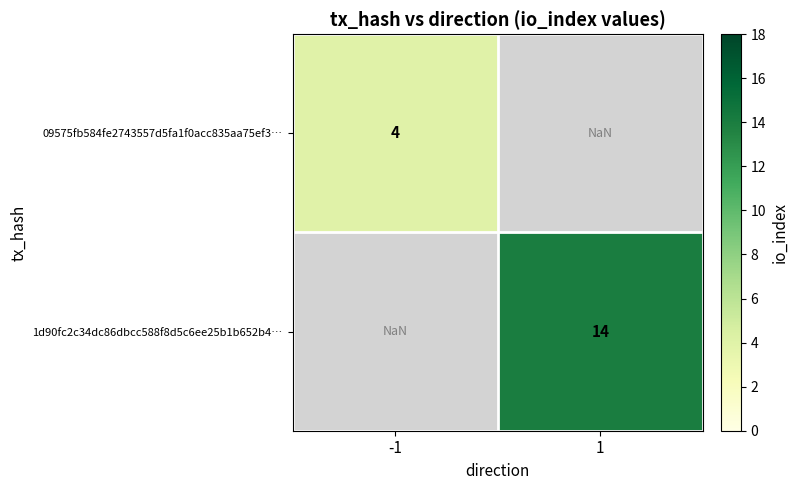

Is the value of 09575fb584fe2743557d5fa1f0acc835aa75ef3… at 1 greater than the value of 1d90fc2c34dc86dbcc588f8d5c6ee25b1b652b4… at -1?

No